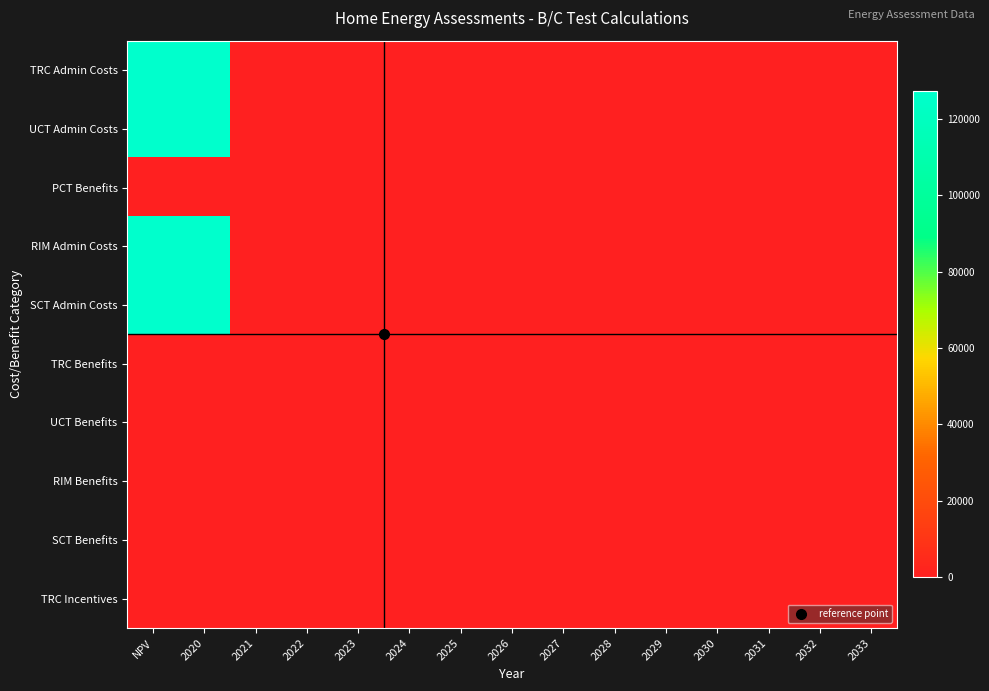

At which category is the sum across all series the highest?

NPV